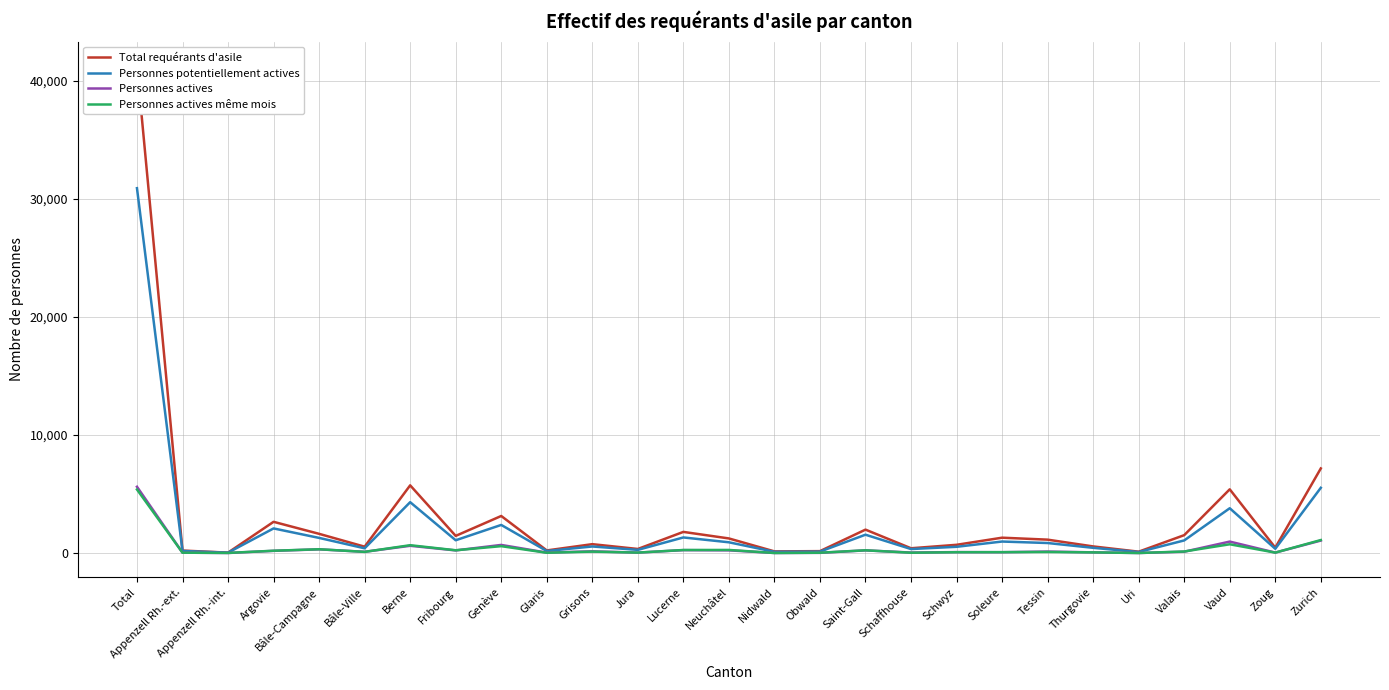

At Vaud, list the series in order from largest to smallest.

Total requérants d'asile, Personnes potentiellement actives, Personnes actives, Personnes actives même mois